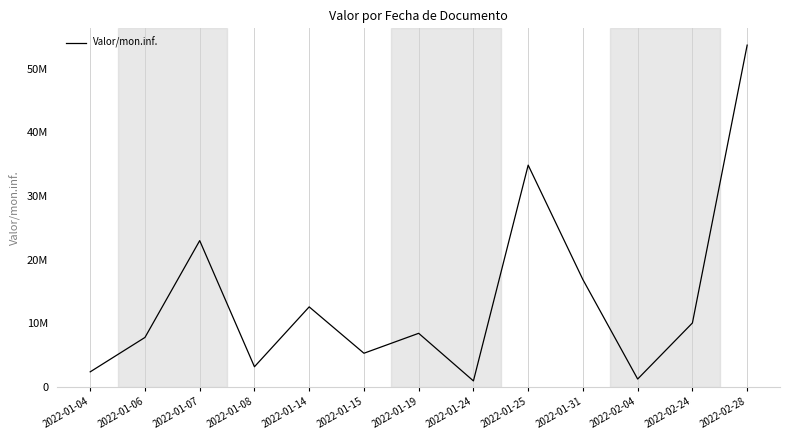

List the labels in order of value, smallest first.

2022-01-24, 2022-02-04, 2022-01-04, 2022-01-08, 2022-01-15, 2022-01-06, 2022-01-19, 2022-02-24, 2022-01-14, 2022-01-31, 2022-01-07, 2022-01-25, 2022-02-28